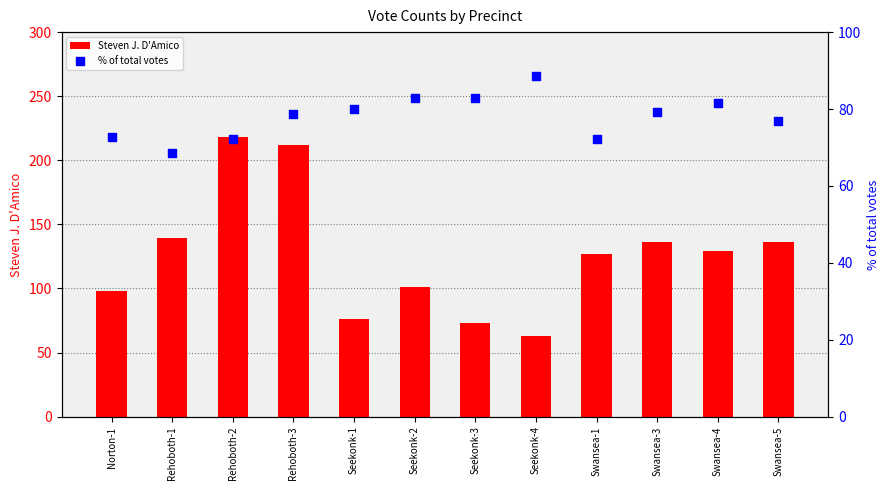

Which series contains the lowest Y value?

Steven J. D'Amico